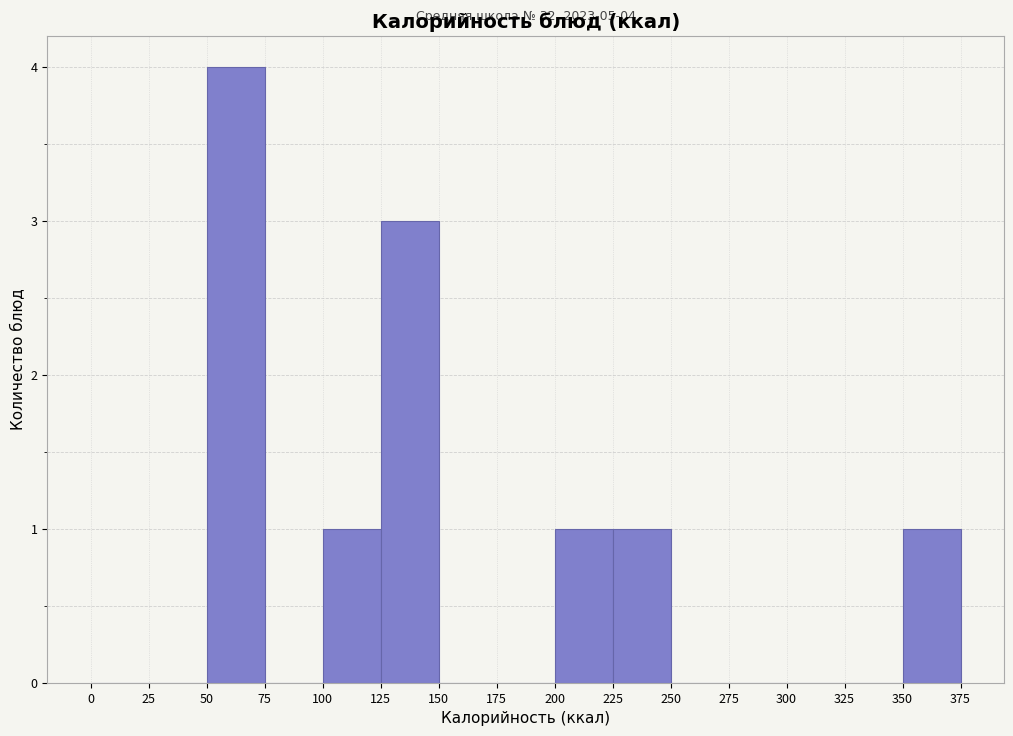

Over which range of the x-axis is the bar tallest?

50 to 75